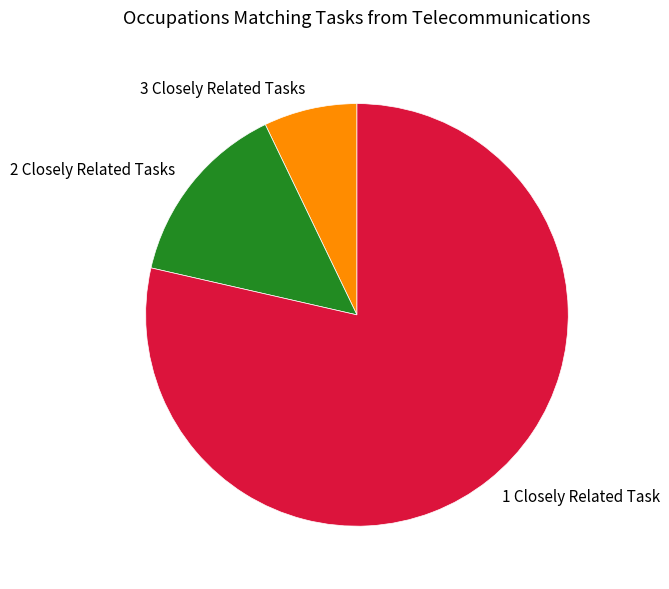

Count the number of slices in the pie.

3